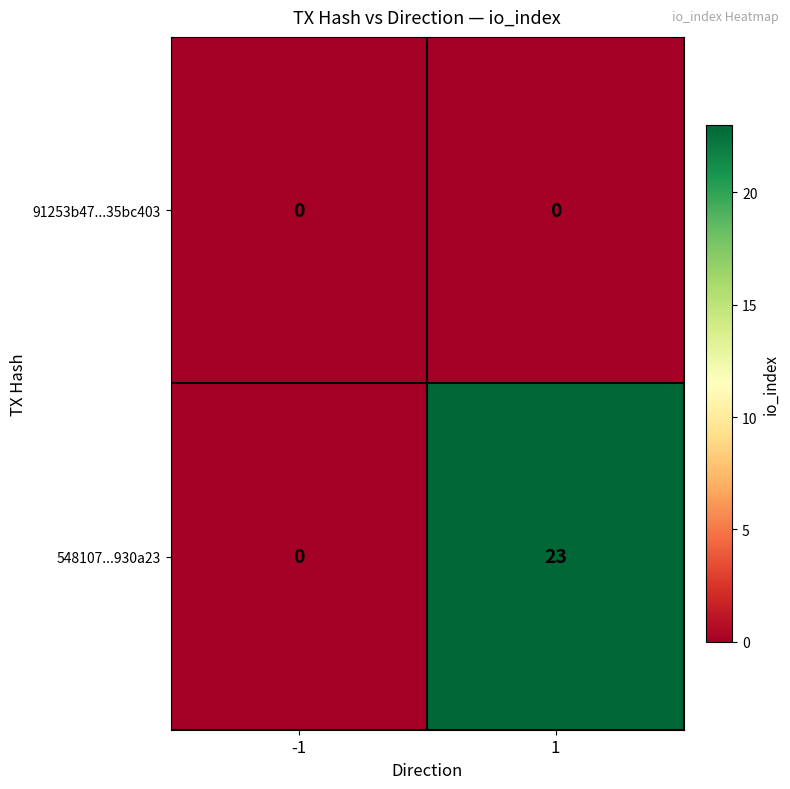

How many categories are shown in the chart?

2